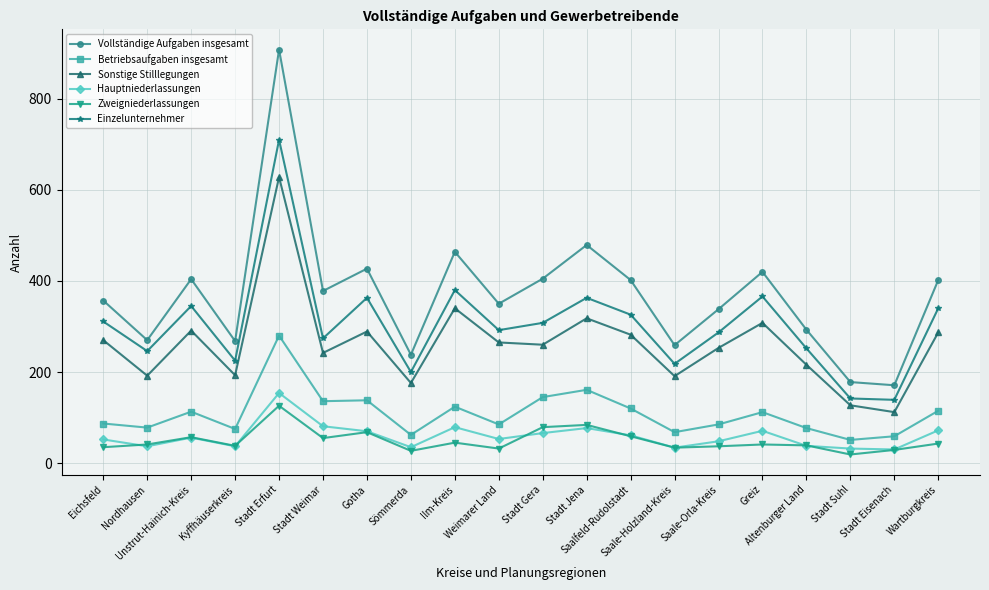

Which series has the largest range (max minus min)?

Vollständige Aufgaben insgesamt